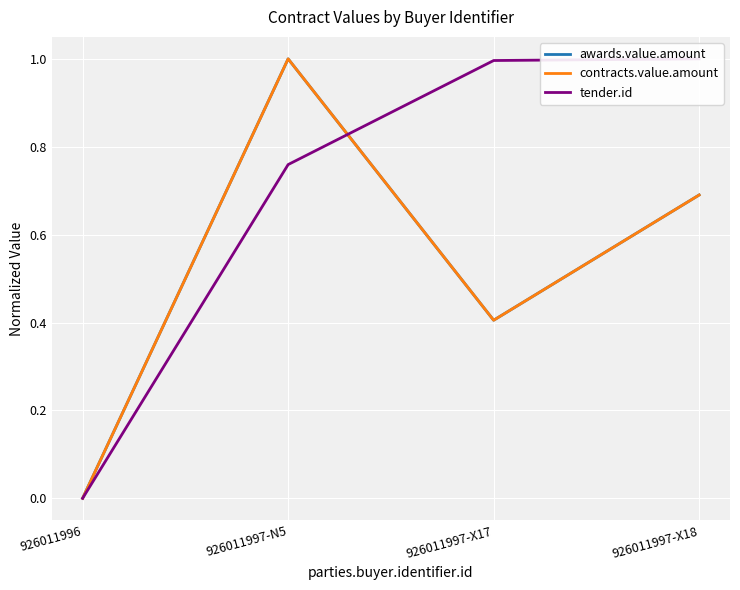

The tender.id series shows 1.3 at 926011997-N5. True or false?

False